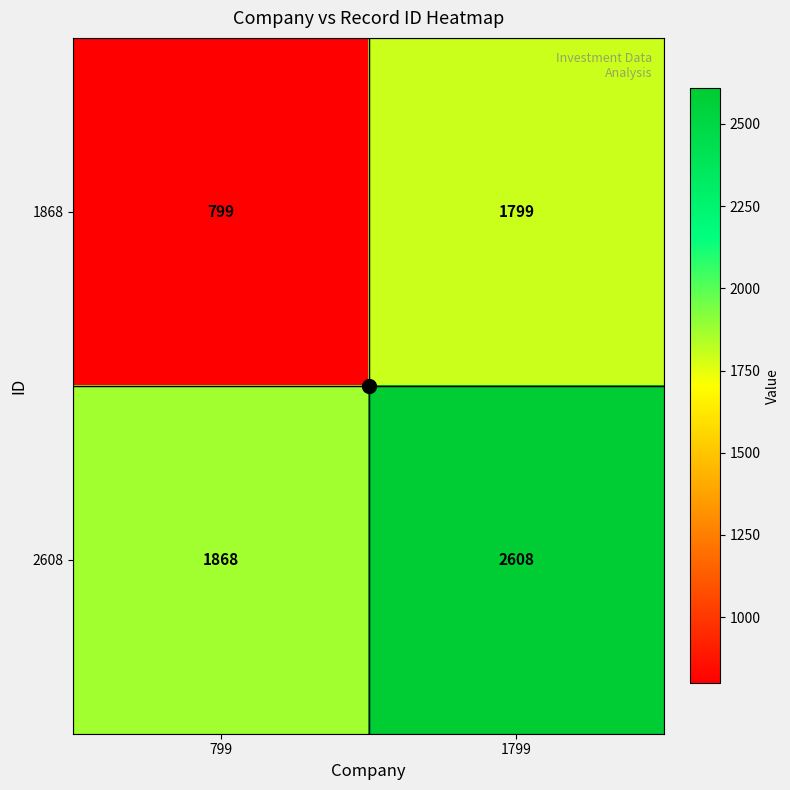

Which series has the largest range (max minus min)?

1868